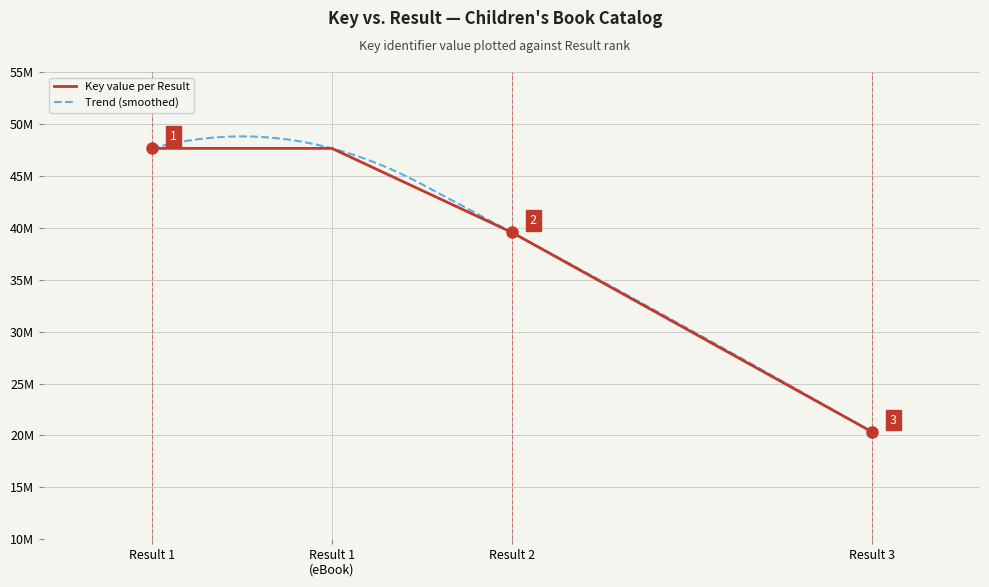

What is the difference between the second highest and second lowest values?

8096568